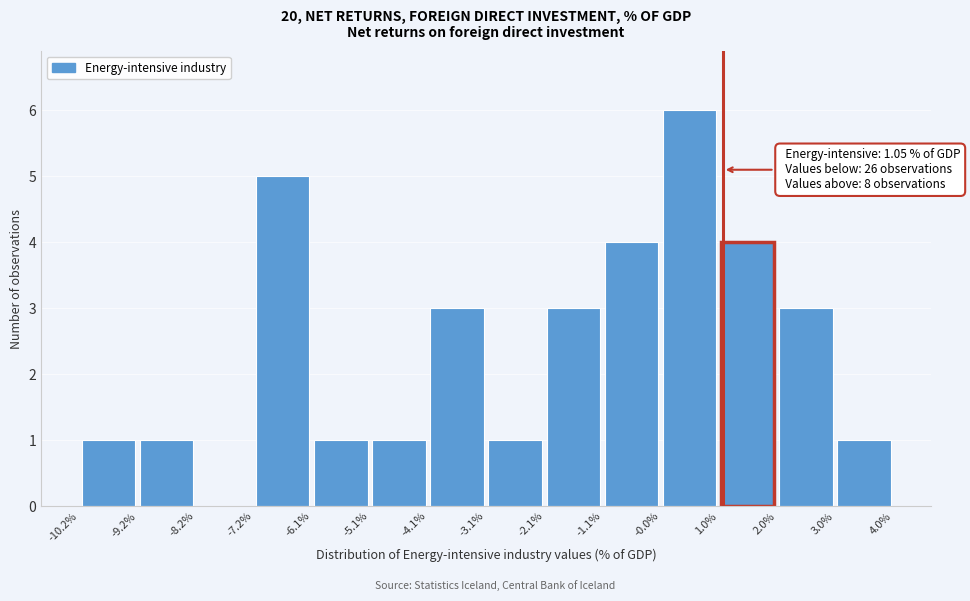

Over which range of the x-axis is the bar tallest?

-0.0% to 1.0%